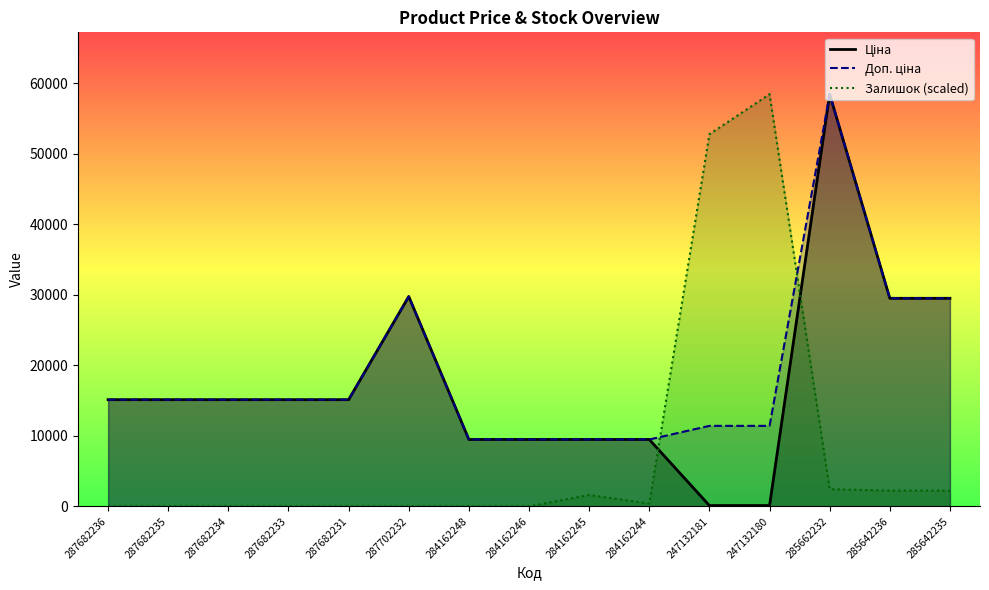

At 287682231, list the series in order from largest to smallest.

Ціна, Доп. ціна, Залишок